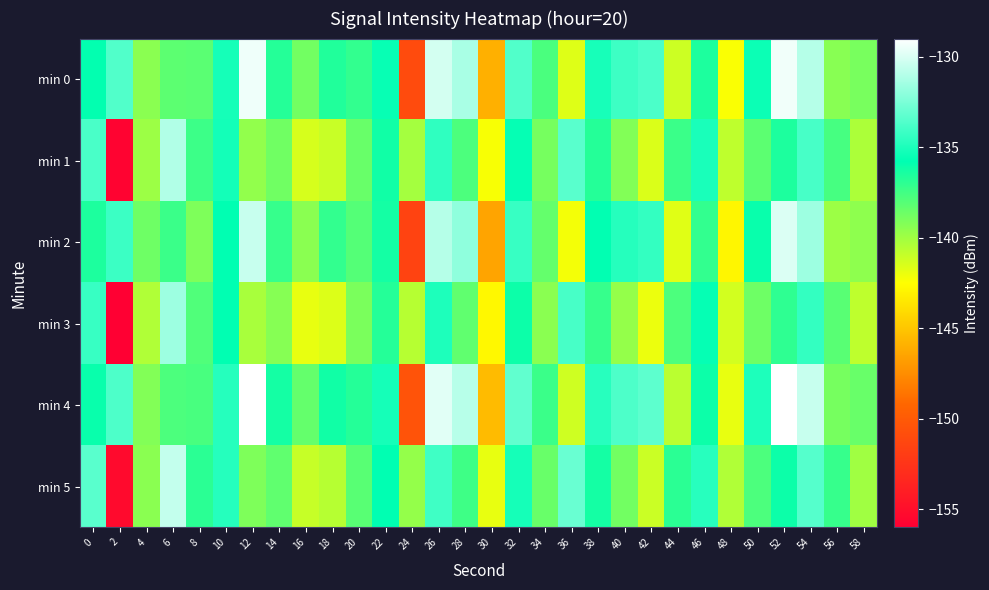

At how many categories does at least one series exceed -139?

27